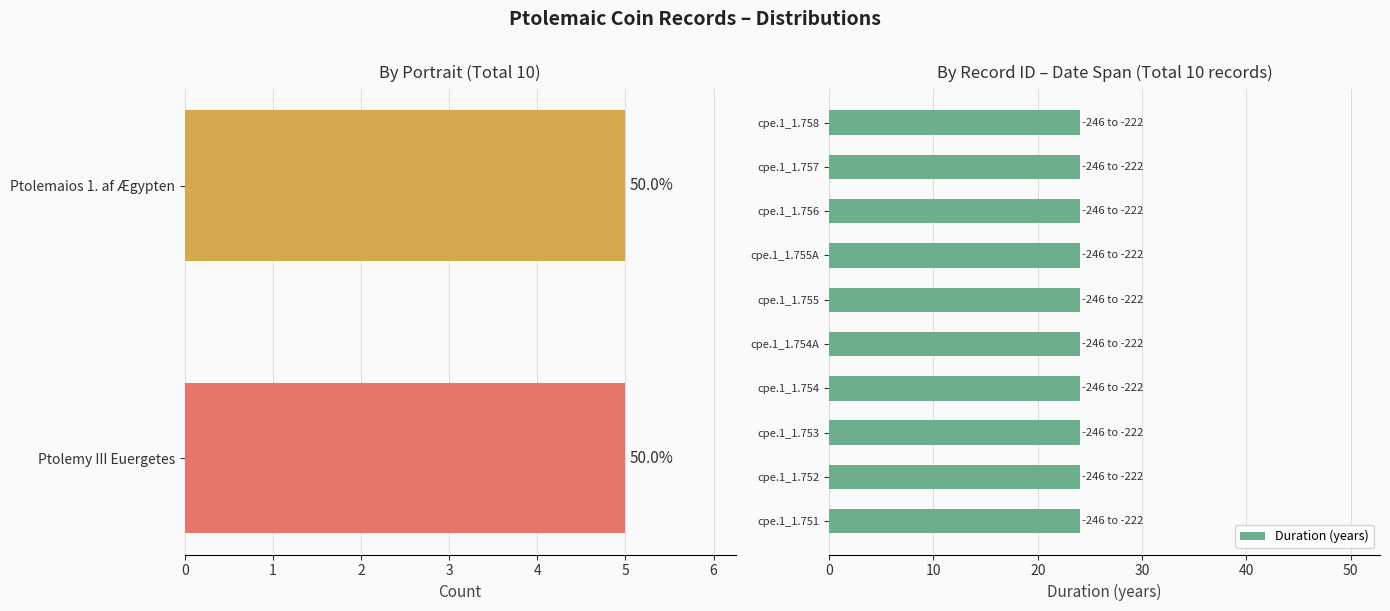

True or false: fra dato has a value of -78 at cpe.1_1.751.

False